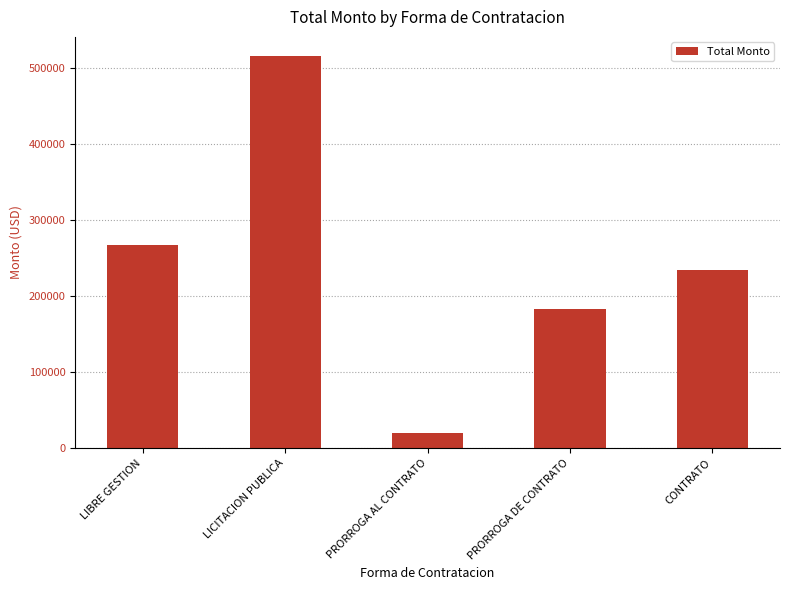

How many categories are shown in the chart?

5